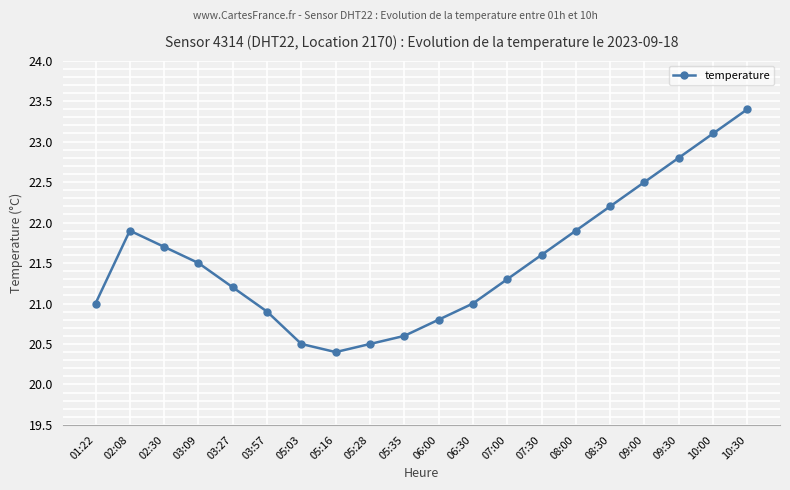

Read the value at 09:00.

22.5